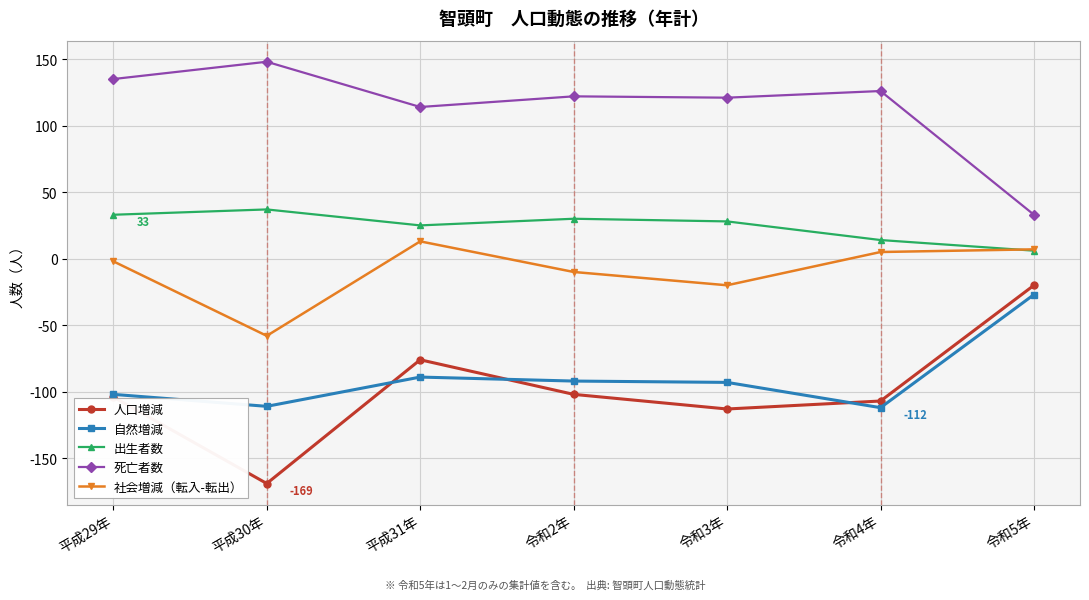

How many data points in 社会増減（転入-転出） are above -2?

3